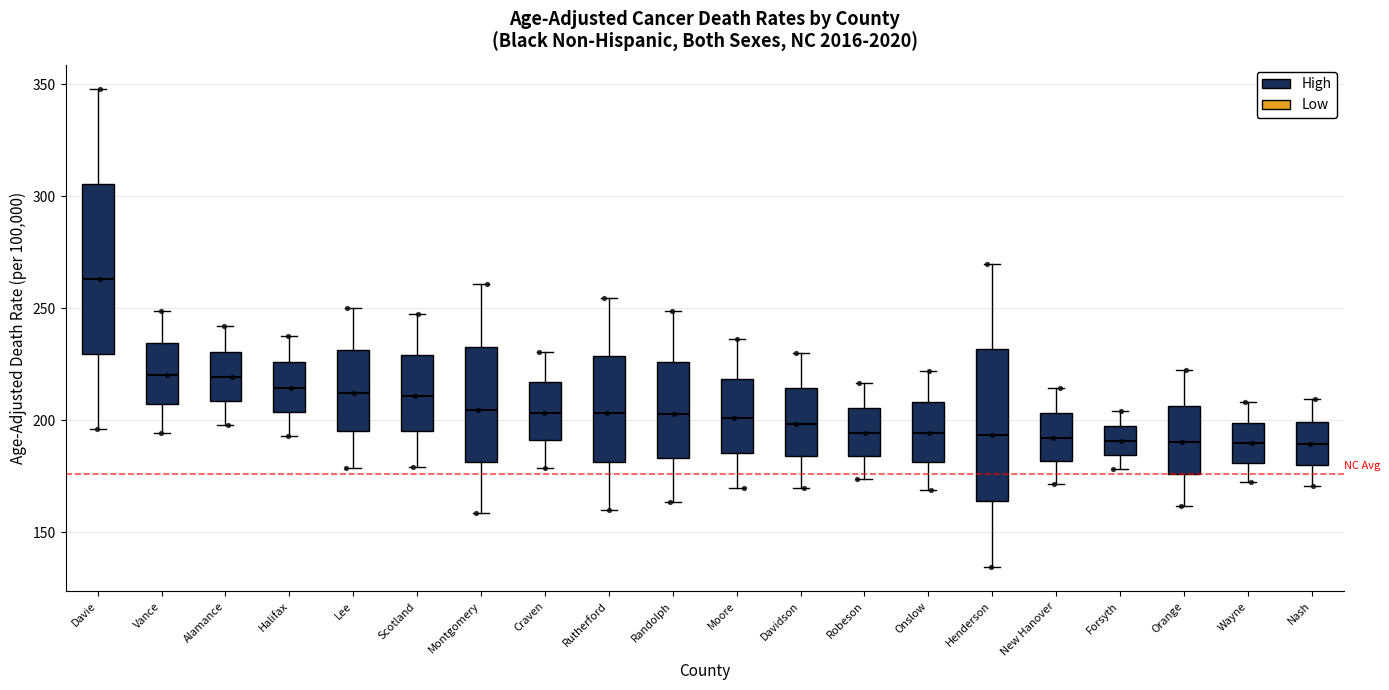

Reading left to right, read every box against the y-axis: the position of its median line, the range the box covers, and the ends of its whiskers. The values are not printed on the chart, so give them approximately, as read against the axis.

Davie: median 265, box 230 to 305, whiskers 195 to 350
Vance: median 220, box 205 to 235, whiskers 195 to 250
Alamance: median 220, box 210 to 230, whiskers 200 to 240
Halifax: median 215, box 205 to 225, whiskers 195 to 240
Lee: median 210, box 195 to 230, whiskers 180 to 250
Scotland: median 210, box 195 to 230, whiskers 180 to 245
Montgomery: median 205, box 180 to 235, whiskers 160 to 260
Craven: median 205, box 190 to 215, whiskers 180 to 230
Rutherford: median 205, box 180 to 230, whiskers 160 to 255
Randolph: median 205, box 185 to 225, whiskers 165 to 250
Moore: median 200, box 185 to 220, whiskers 170 to 235
Davidson: median 200, box 185 to 215, whiskers 170 to 230
Robeson: median 195, box 185 to 205, whiskers 175 to 215
Onslow: median 195, box 180 to 210, whiskers 170 to 220
Henderson: median 195, box 165 to 230, whiskers 135 to 270
New Hanover: median 190, box 180 to 205, whiskers 170 to 215
Forsyth: median 190, box 185 to 200, whiskers 180 to 205
Orange: median 190, box 175 to 205, whiskers 160 to 225
Wayne: median 190, box 180 to 200, whiskers 170 to 210
Nash: median 190, box 180 to 200, whiskers 170 to 210